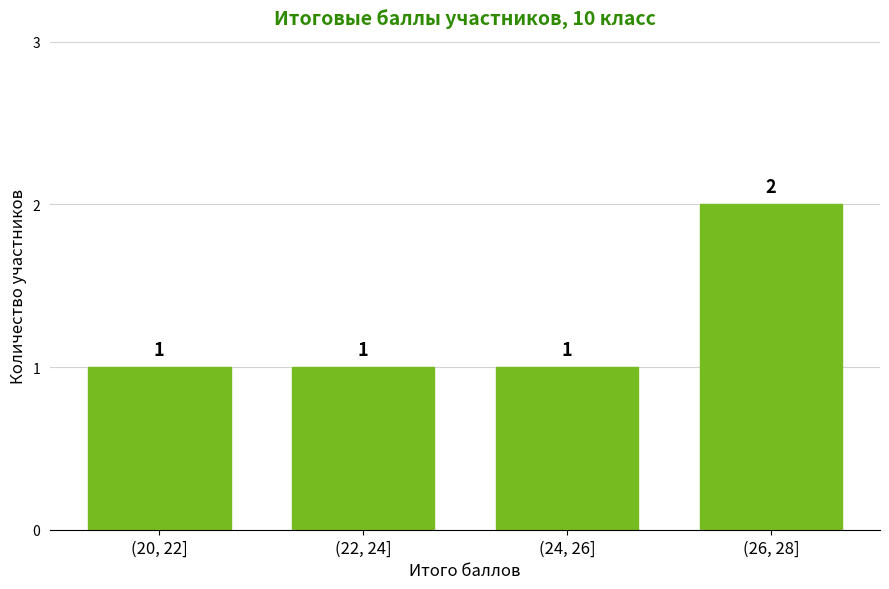

Reading left to right, transcribe all the data shown in this chart.

1	1	1	2